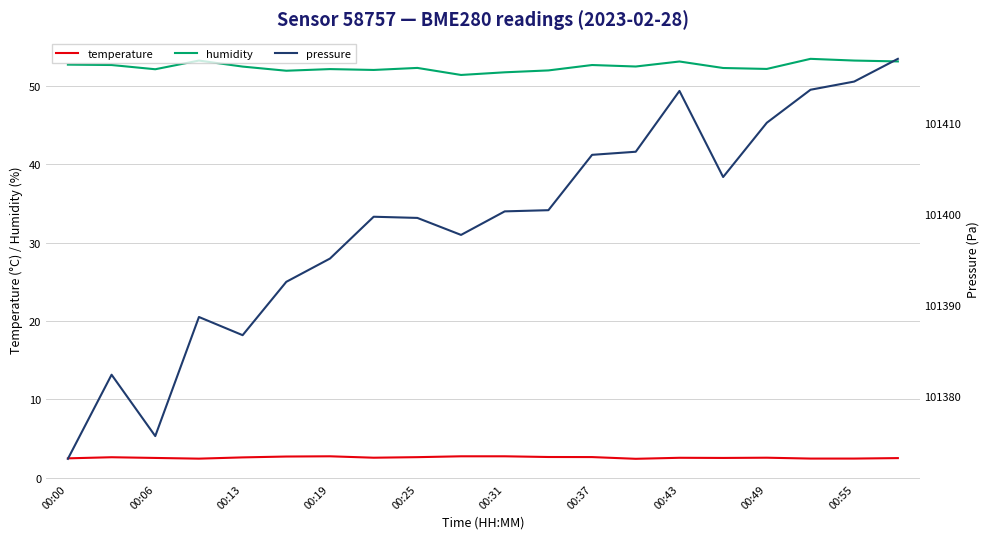

Reading left to right, extract all data points from this chart.

temperature: 2.5	2.6	2.5	2.4	2.6	2.7	2.7	2.5	2.6	2.7	2.7	2.6	2.6	2.4	2.5	2.5	2.5	2.4	2.4	2.5
humidity: 52.8	52.7	52.2	53.3	52.5	52.0	52.2	52.1	52.3	51.4	51.8	52.0	52.7	52.5	53.2	52.3	52.2	53.5	53.3	53.2
pressure: 101373.1	101382.3	101375.6	101388.7	101386.7	101392.6	101395.1	101399.7	101399.6	101397.7	101400.3	101400.4	101406.5	101406.9	101413.6	101404.1	101410.1	101413.7	101414.6	101417.1